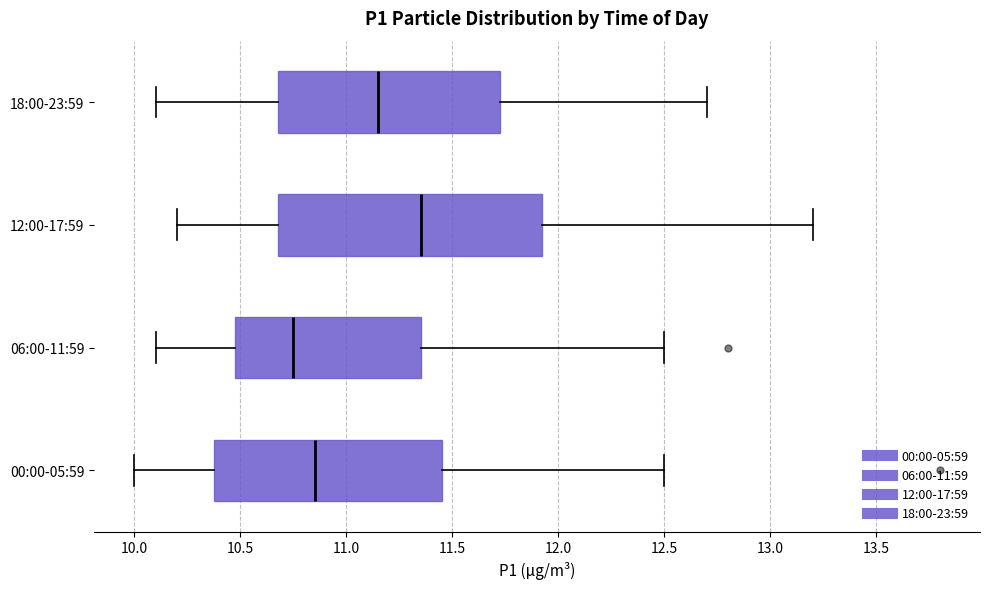

Reading bottom to top, transcribe this box plot: for each box, give where its median line is, the range the box spans, and where its two whiskers end, as read against the x-axis. The values are not printed on the chart, so give them approximately, as read against the axis.

00:00-05:59: median 10.85, box 10.40 to 11.45, whiskers 10.00 to 12.50
06:00-11:59: median 10.75, box 10.50 to 11.35, whiskers 10.10 to 12.50
12:00-17:59: median 11.35, box 10.70 to 11.95, whiskers 10.20 to 13.20
18:00-23:59: median 11.15, box 10.70 to 11.75, whiskers 10.10 to 12.70